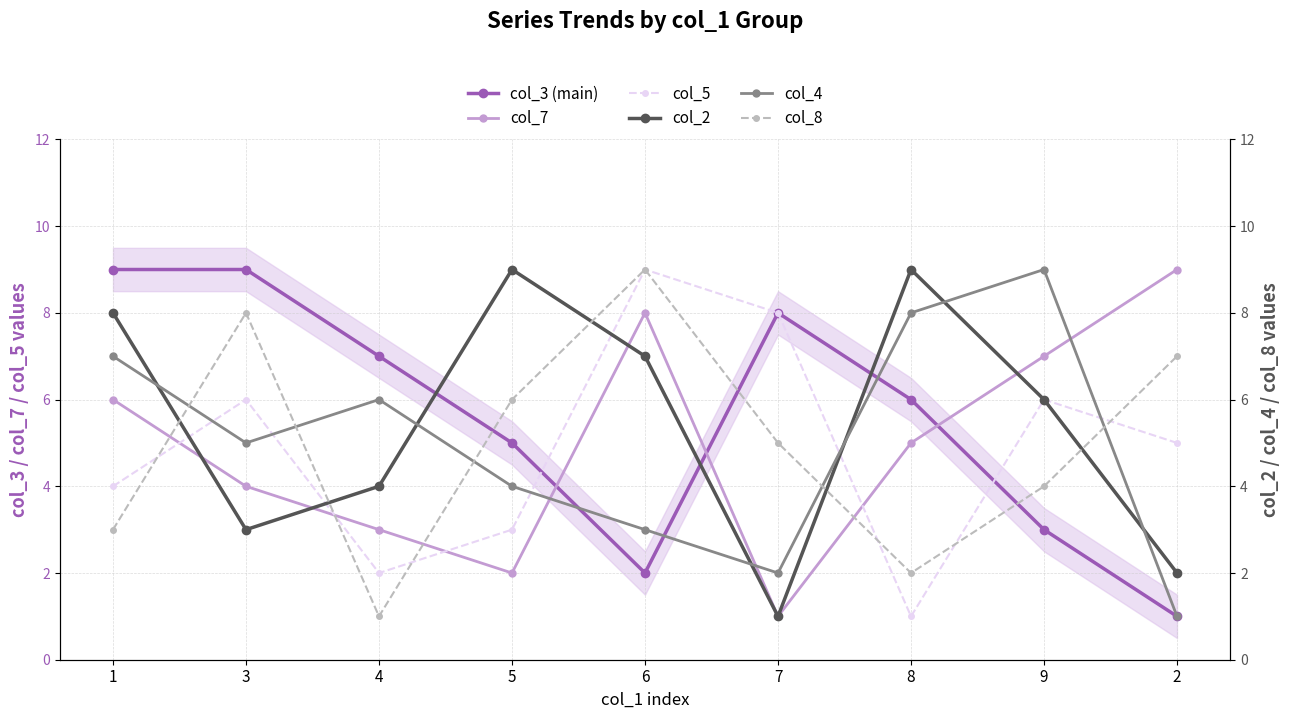

Reading left to right, list all the values displayed in this chart.

col_3 (main): 1=9	3=9	4=7	5=5	6=2	7=8	8=6	9=3	2=1
col_7: 1=6	3=4	4=3	5=2	6=8	7=1	8=5	9=7	2=9
col_5: 1=4	3=6	4=2	5=3	6=9	7=8	8=1	9=6	2=5
col_2: 1=8	3=3	4=4	5=9	6=7	7=1	8=9	9=6	2=2
col_4: 1=7	3=5	4=6	5=4	6=3	7=2	8=8	9=9	2=1
col_8: 1=3	3=8	4=1	5=6	6=9	7=5	8=2	9=4	2=7